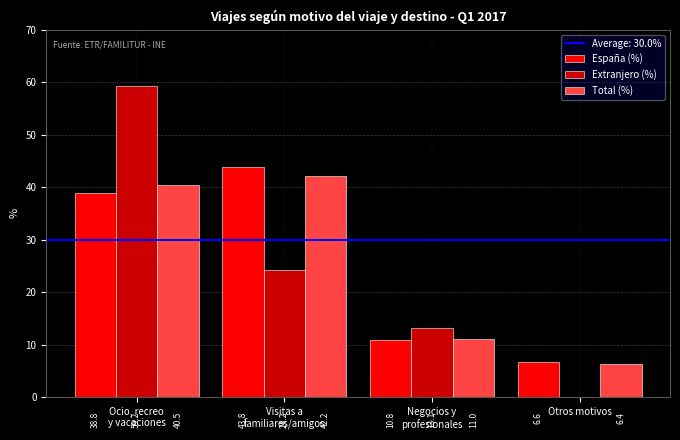

The España (%) series shows 6.6 at Otros motivos. True or false?

True